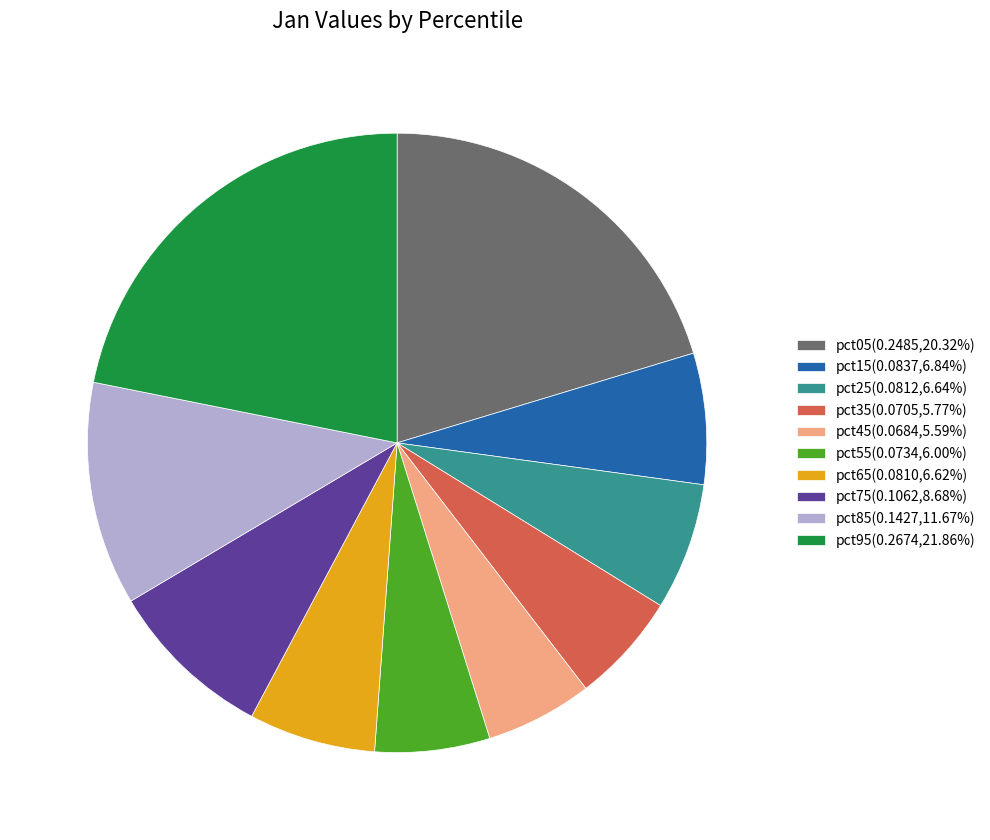

True or false: pct25 accounts for 16% of the total.

False